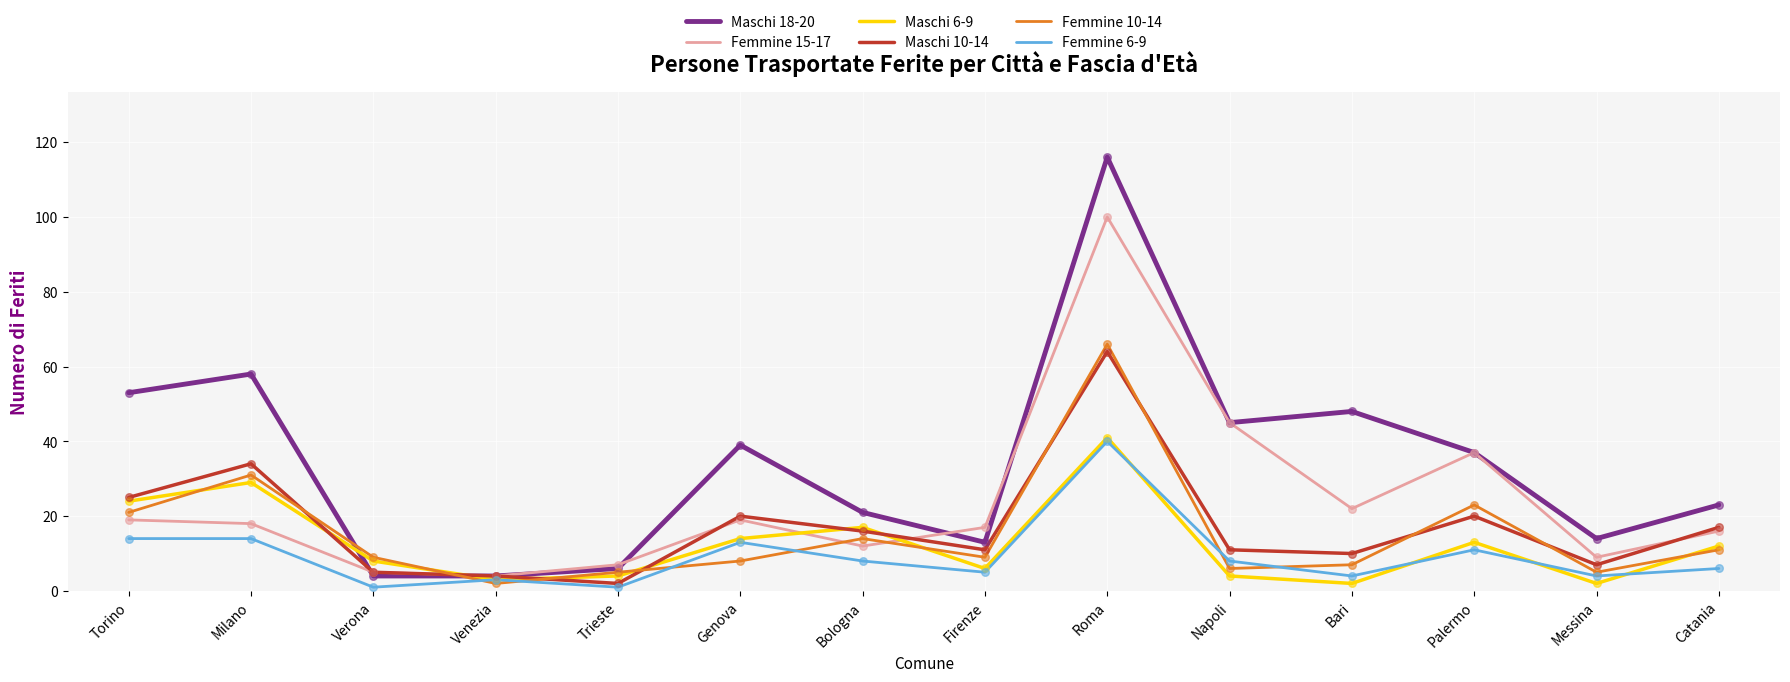

Which series has the largest range (max minus min)?

Maschi 18-20